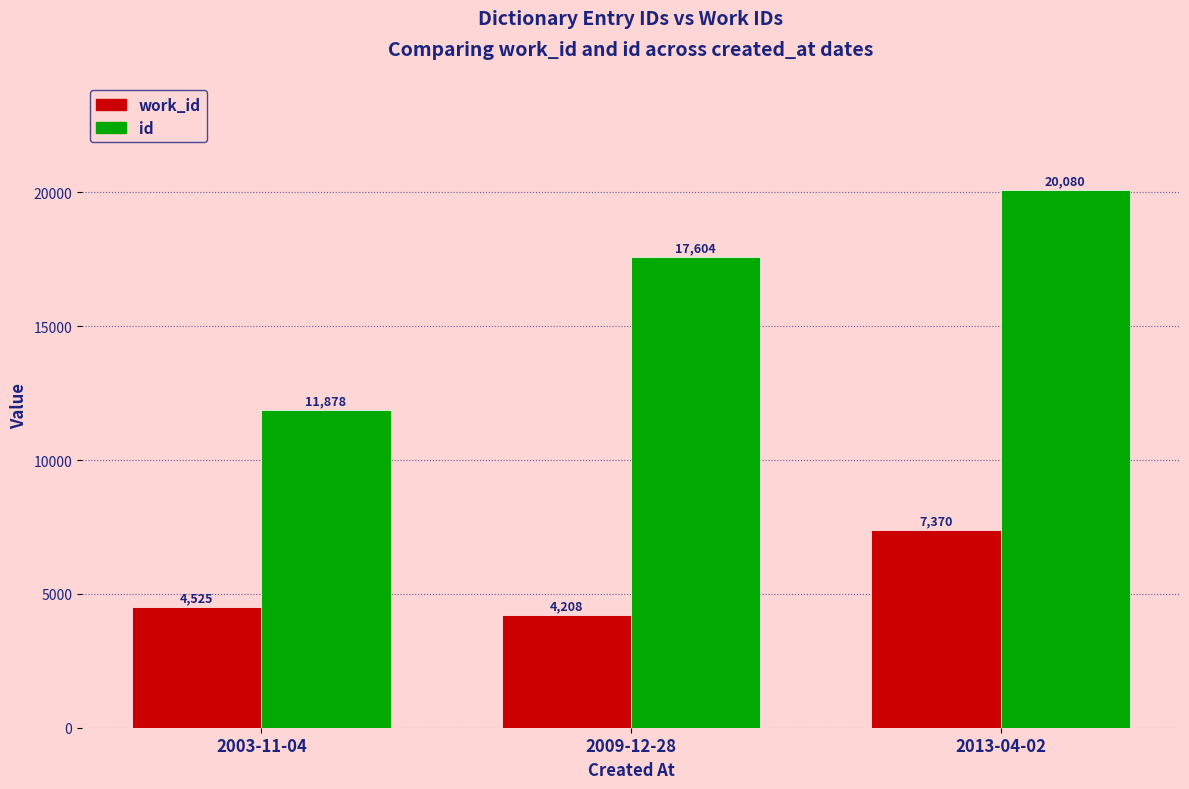

How many values in the work_id series are below 4525?

1